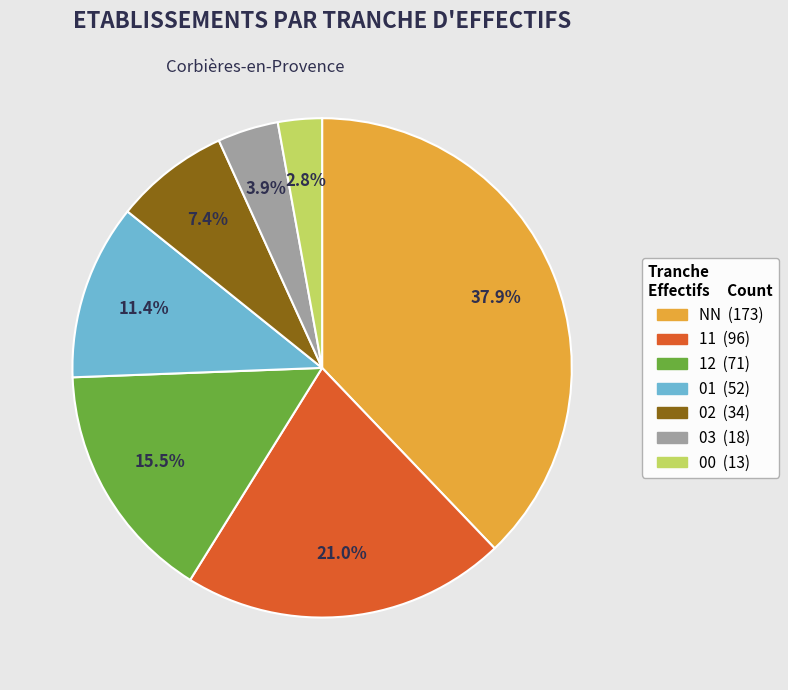

Count the number of slices in the pie.

7